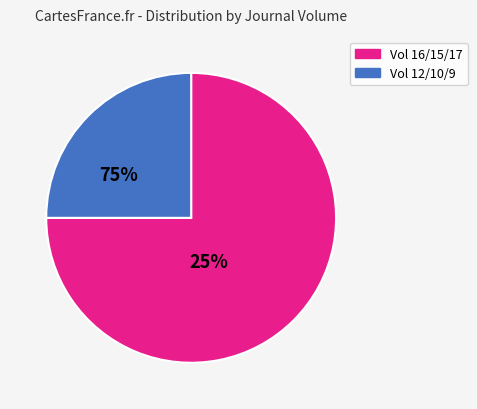

Is there any slice that represents more than half of the pie?

Yes